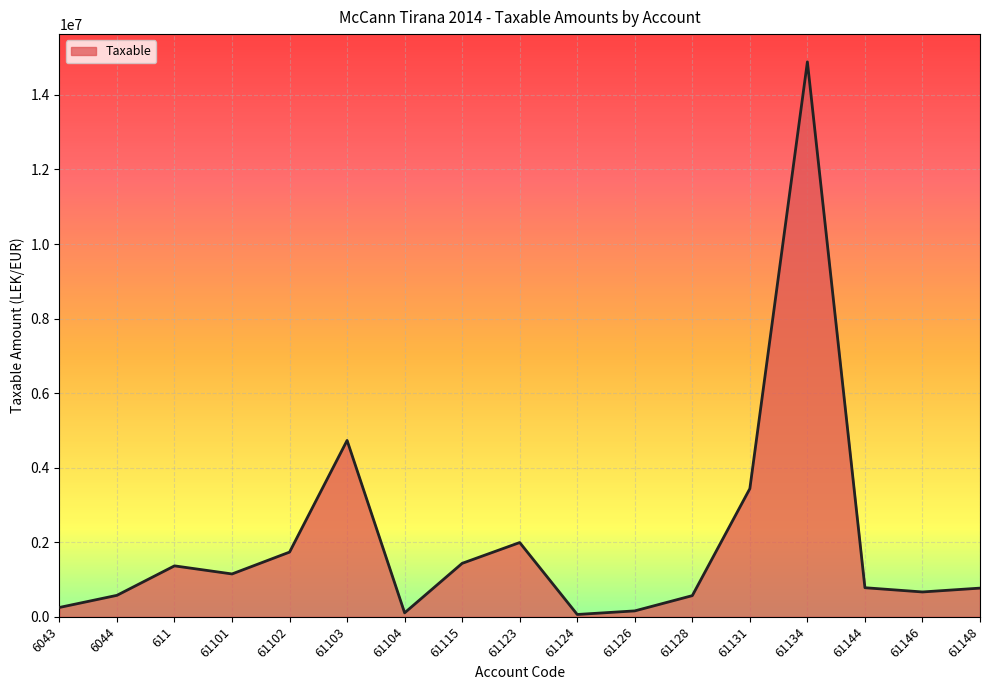

What is the maximum value shown in the chart?

14887859.8